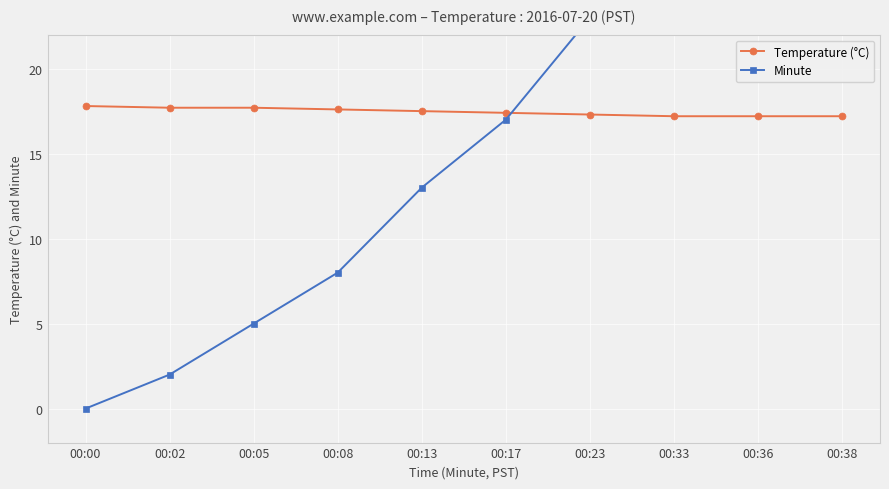

The value of Temperature (°C) at 00:36 is 17.2. True or false?

True